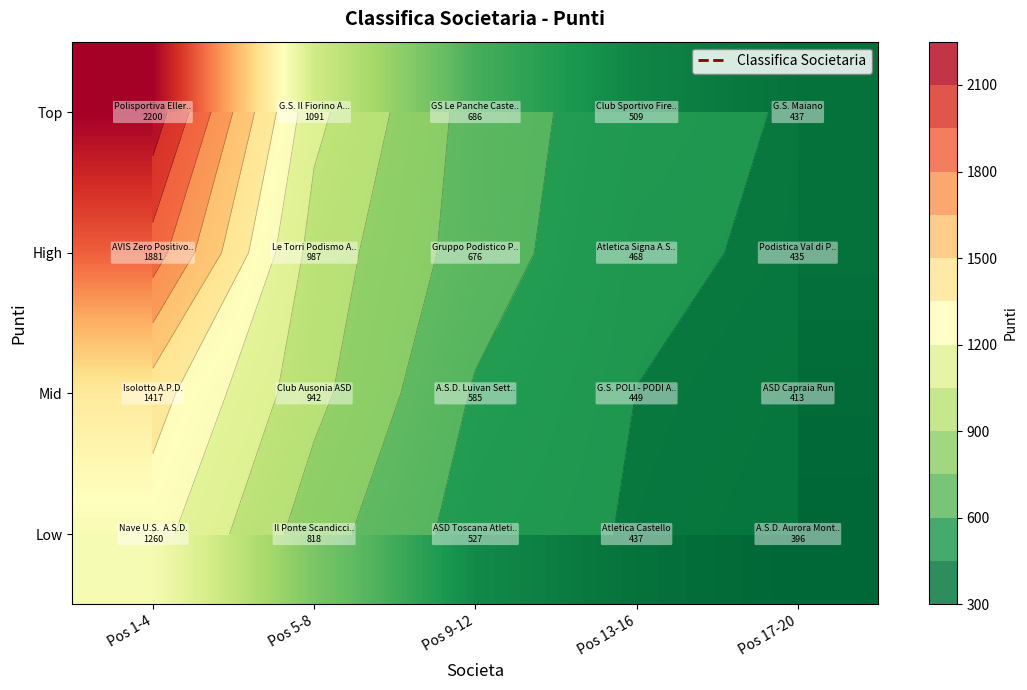

At which label does High first exceed 676?

Pos 1-4